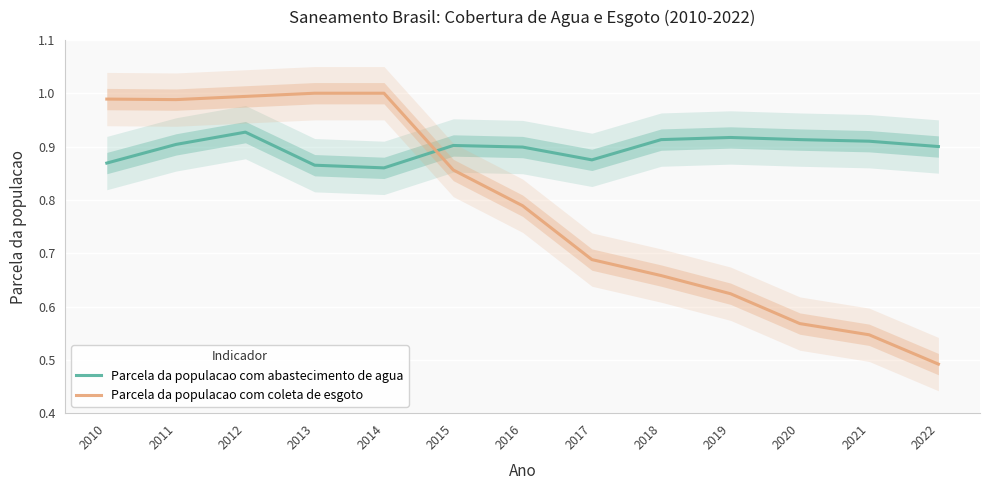

Between which two adjacent categories do Parcela da populacao com coleta de esgoto and Parcela da populacao com abastecimento de agua first intersect?

2014 and 2015